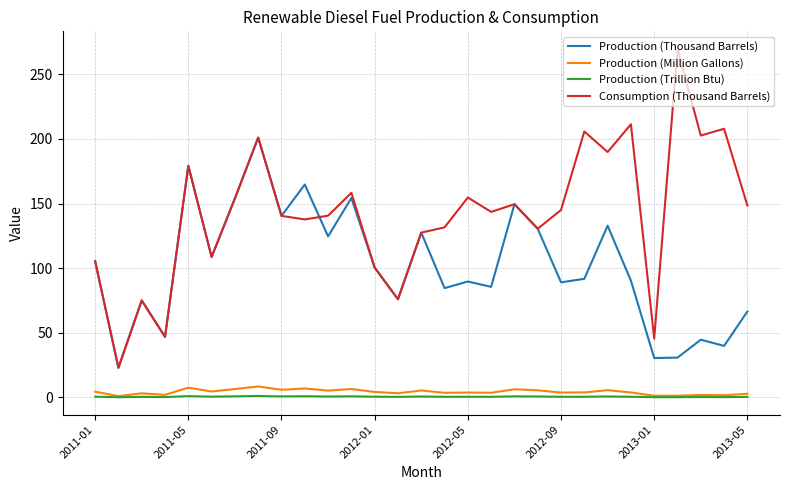

Which series has the widest spread of values?

Consumption (Thousand Barrels)